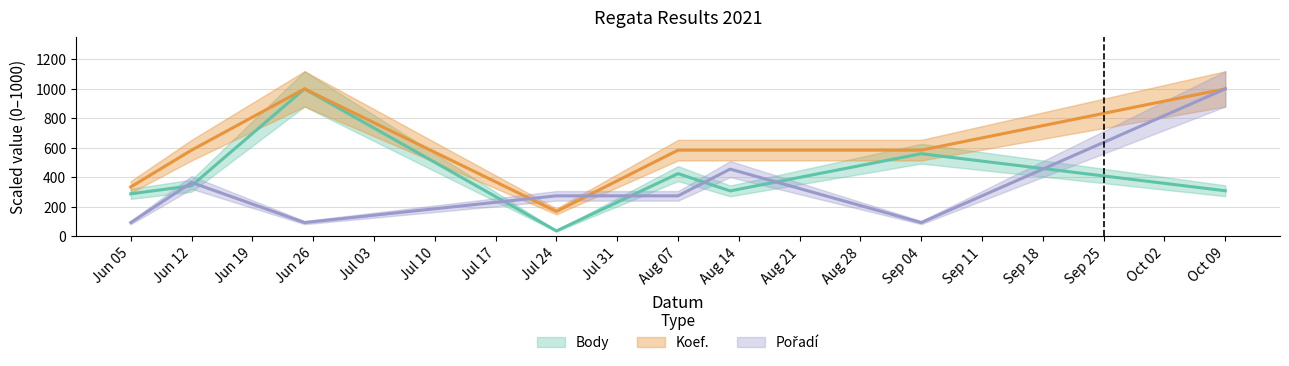

What is the value of the Pořadí point at the 1st from the left?

90.9